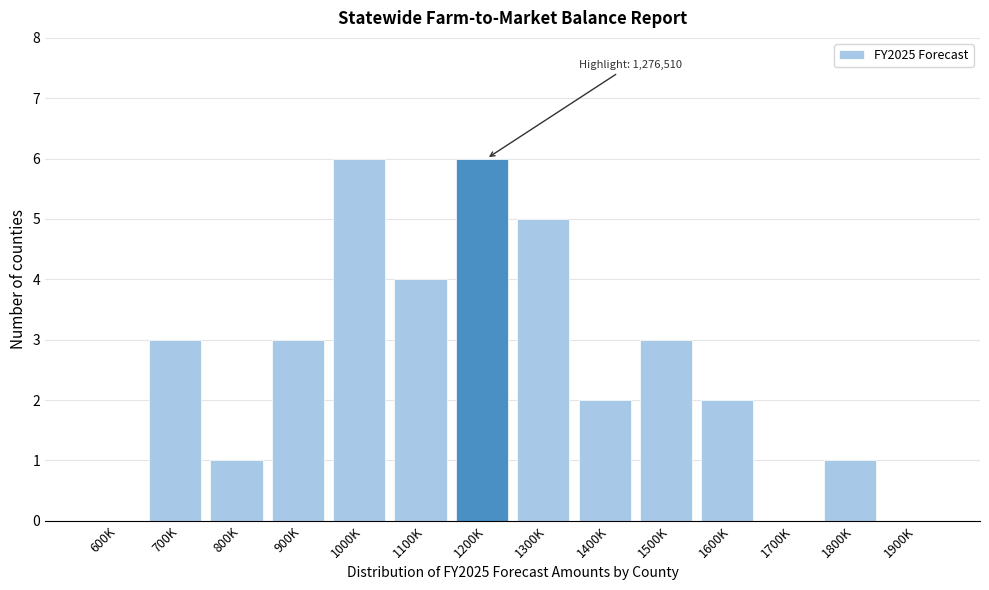

Reading right to left, what are all the values shown in this chart?

1900K=0	1800K=1	1700K=0	1600K=2	1500K=3	1400K=2	1300K=5	1200K=6	1100K=4	1000K=6	900K=3	800K=1	700K=3	600K=0